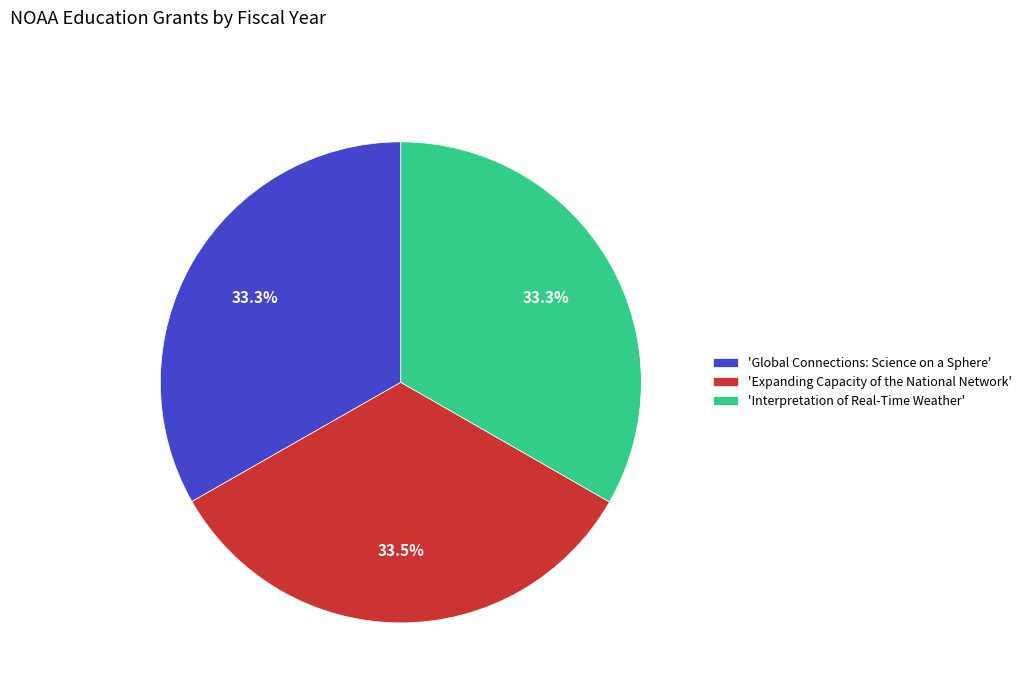

What is the ratio of the value at 'Interpretation of Real-Time Weather' to the value at 'Expanding Capacity of the National Network'?

1.0